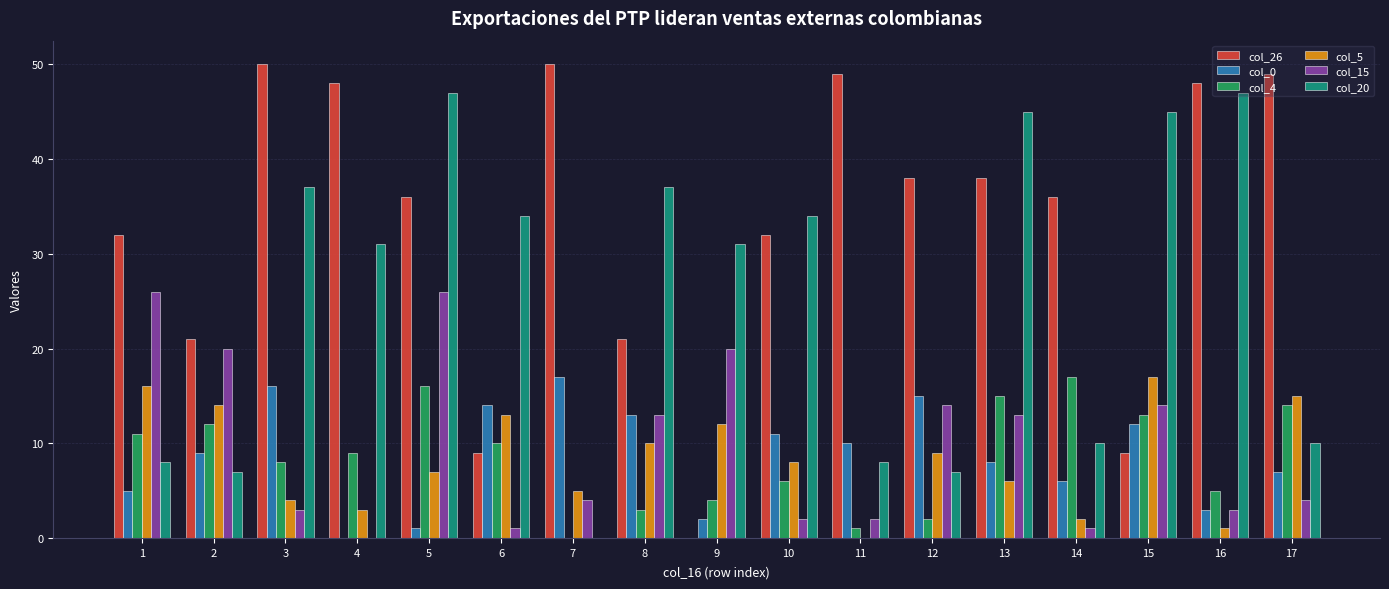

The col_20 series shows 10 at 2. True or false?

False